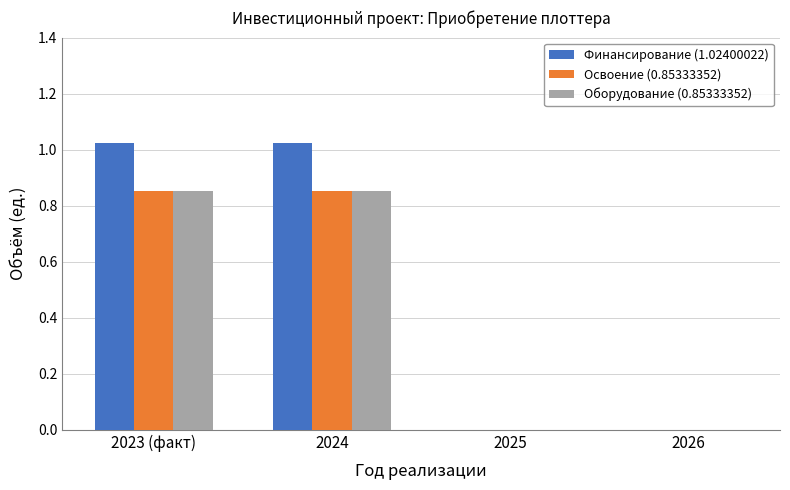

Is the value of Оборудование (0.85333352) at 2024 greater than the value of Финансирование (1.02400022) at 2026?

Yes